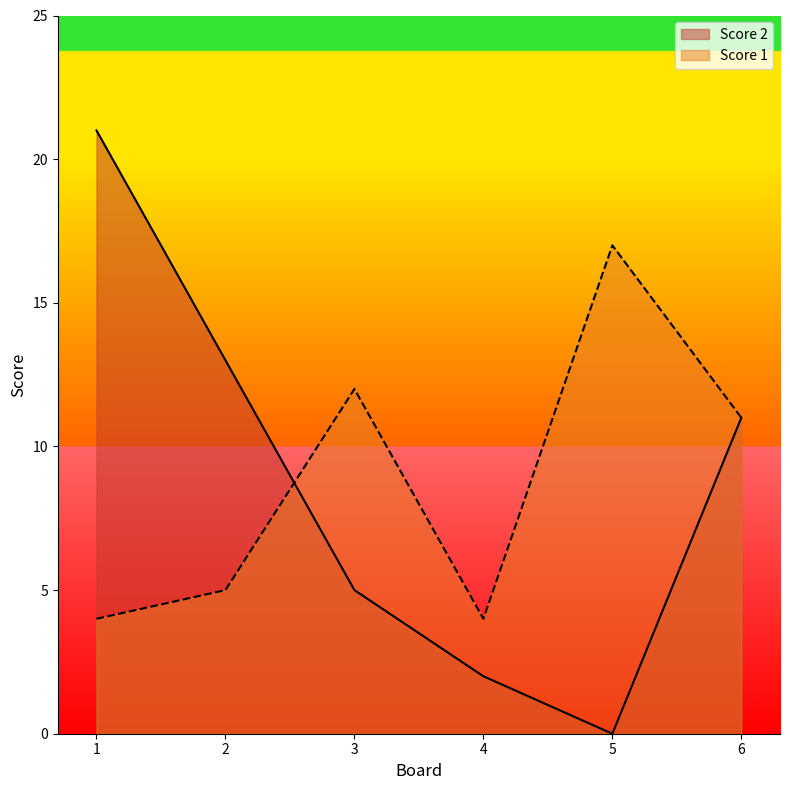

What is the difference between the maximum and minimum values in the Score 1 series?

13